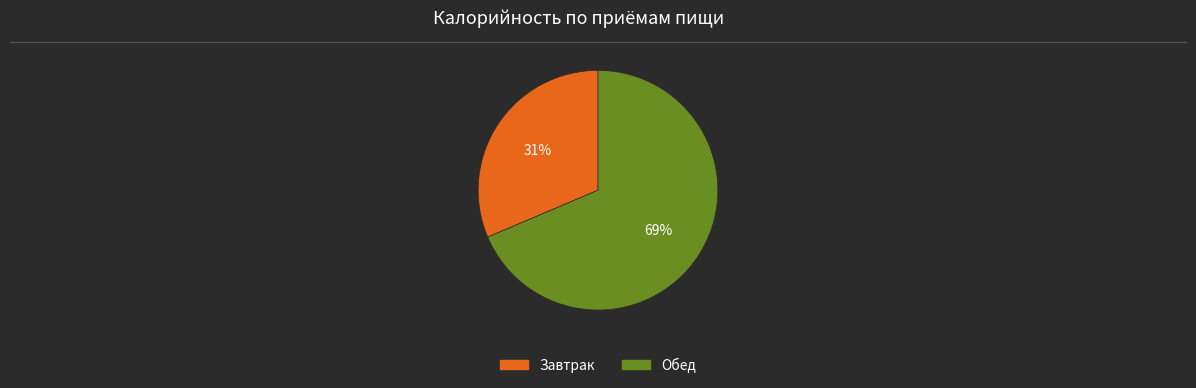

Does any single category account for the majority?

Yes